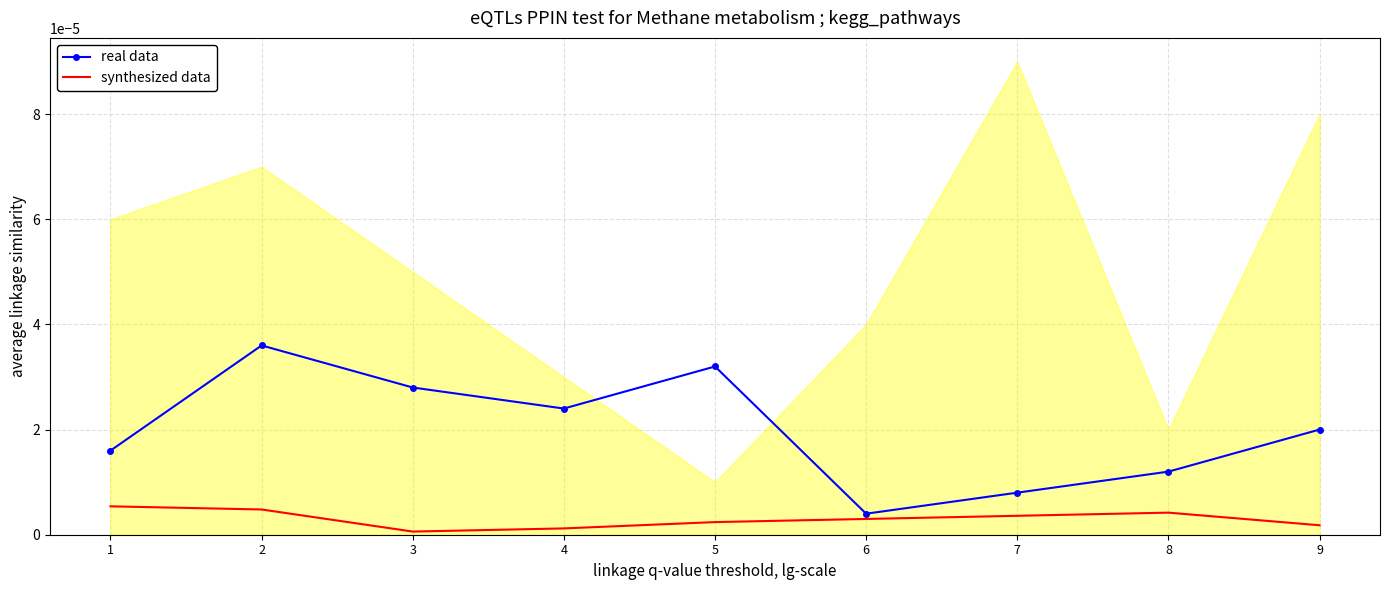

Reading right to left, transcribe all the data shown in this chart.

real data: 9=0.0	8=0.0	7=0.0	6=0.0	5=0.0	4=0.0	3=0.0	2=0.0	1=0.0
synthesized data: 9=0.0	8=0.0	7=0.0	6=0.0	5=0.0	4=0.0	3=0.0	2=0.0	1=0.0